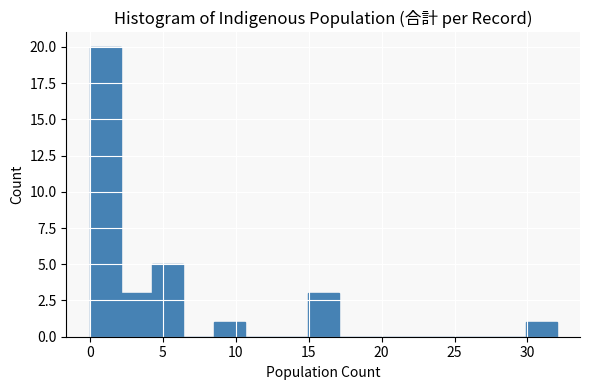

Reading left to right, list every bar in this chart as the range it spans on the x-axis followed by its height. Neither the bar edges nor the heights are printed on the chart, so give them approximately, as read against the axes.

0.0 to 2.0: 20
2.0 to 4.5: 3
4.5 to 6.5: 5
6.5 to 8.5: 0
8.5 to 10.5: 1
10.5 to 13.0: 0
13.0 to 15.0: 0
15.0 to 17.0: 3
17.0 to 19.0: 0
19.0 to 21.5: 0
21.5 to 23.5: 0
23.5 to 25.5: 0
25.5 to 27.5: 0
27.5 to 30.0: 0
30.0 to 32.0: 1